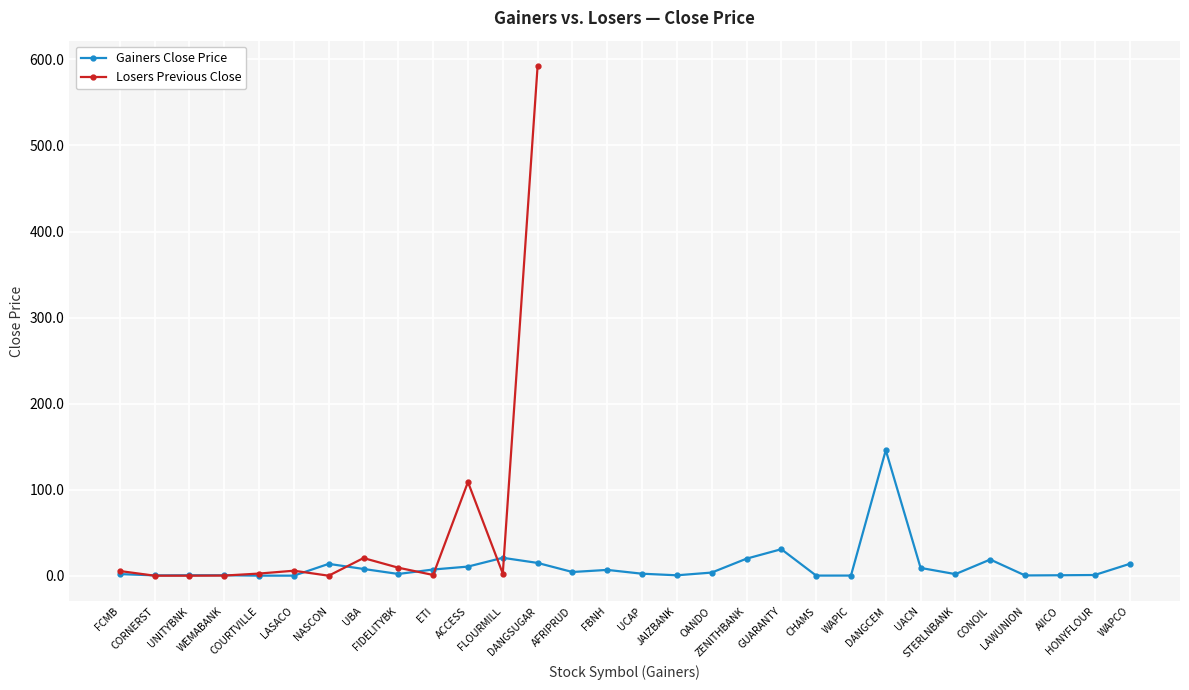

How many points are higher than both their immediate neighbors (excluding endpoints)?

7